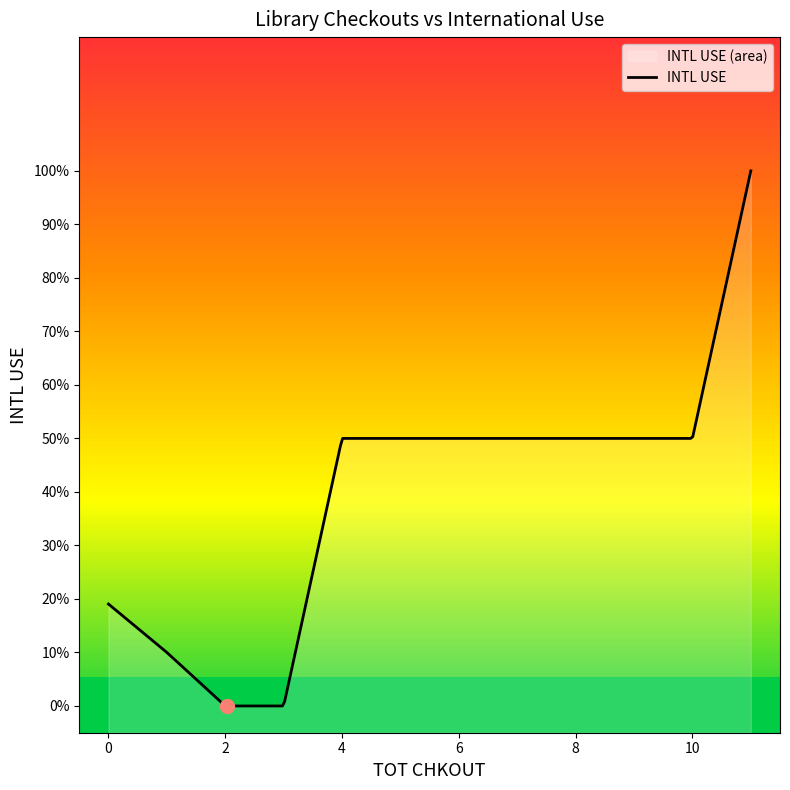

The value at 10 is 0. True or false?

False